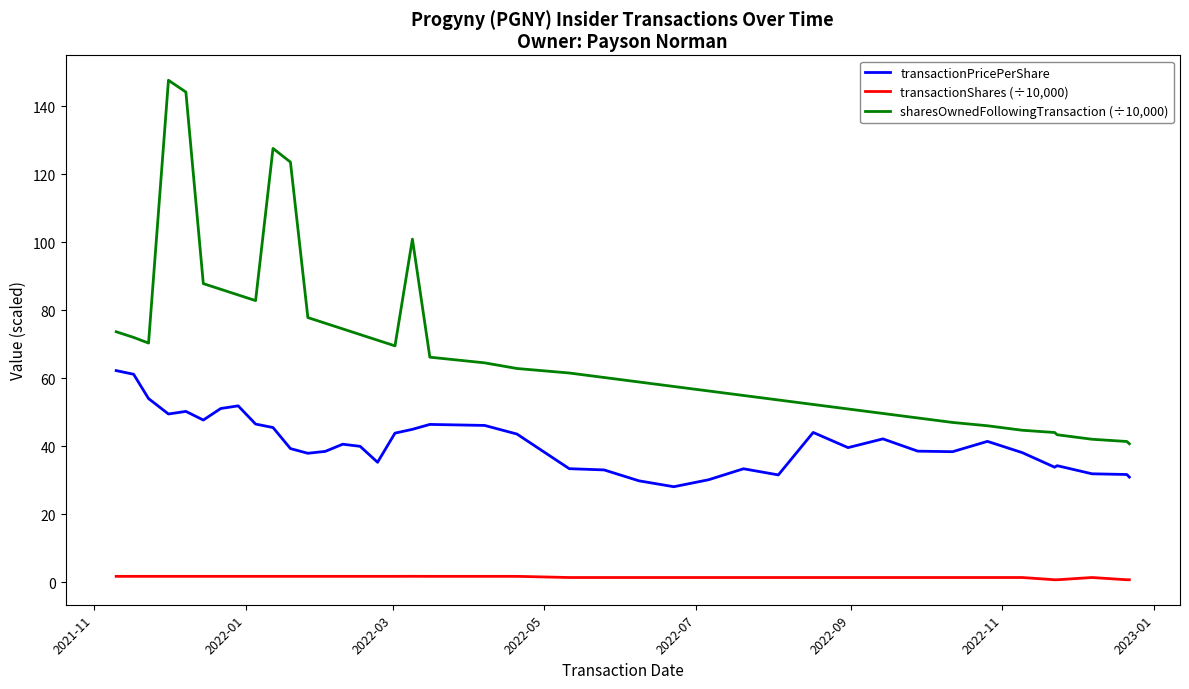

What is the difference between the maximum and minimum values in the transactionShares (÷10,000) series?

1.0